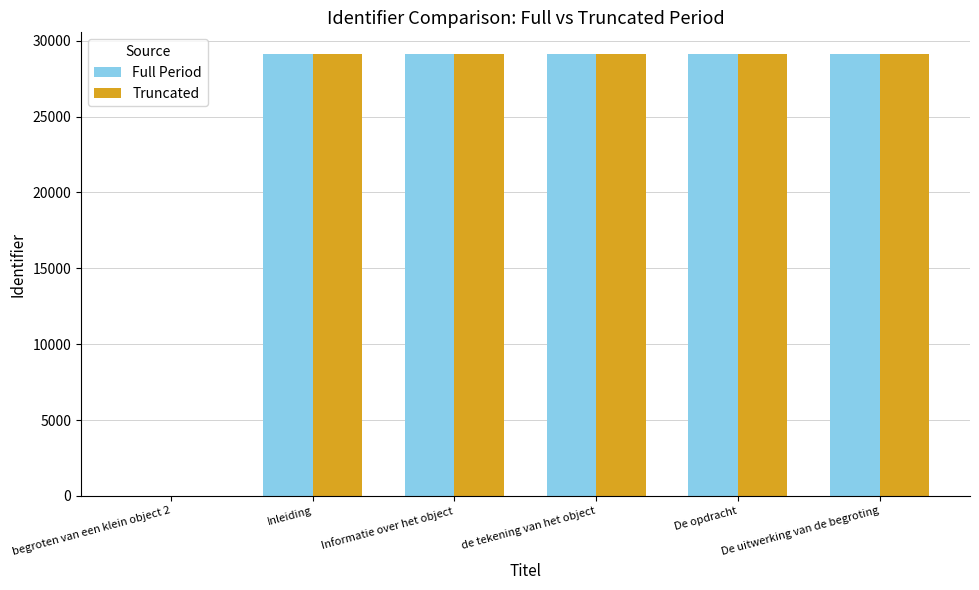

What is the sum of all Full Period values?

145484